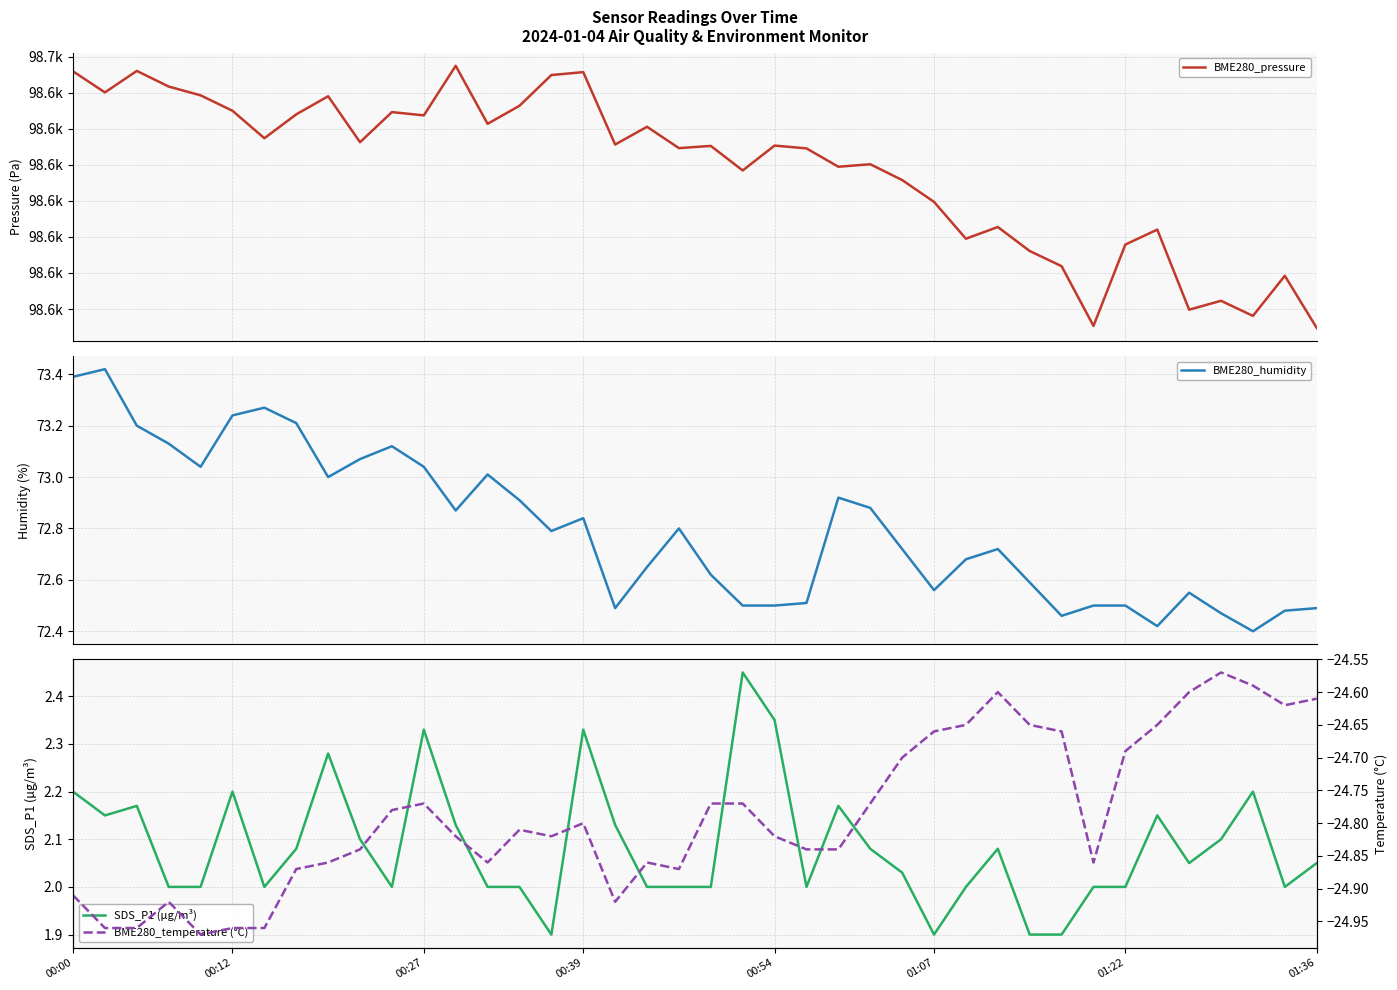

Count the number of data series in this chart.

4